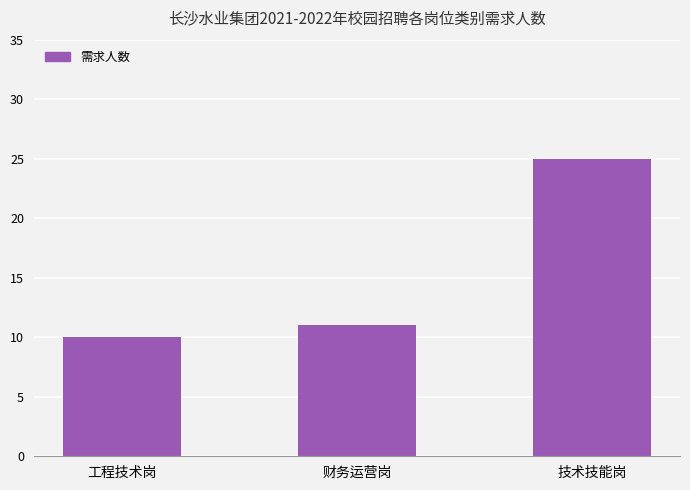

What is the value of the 2nd bar from the left?

11